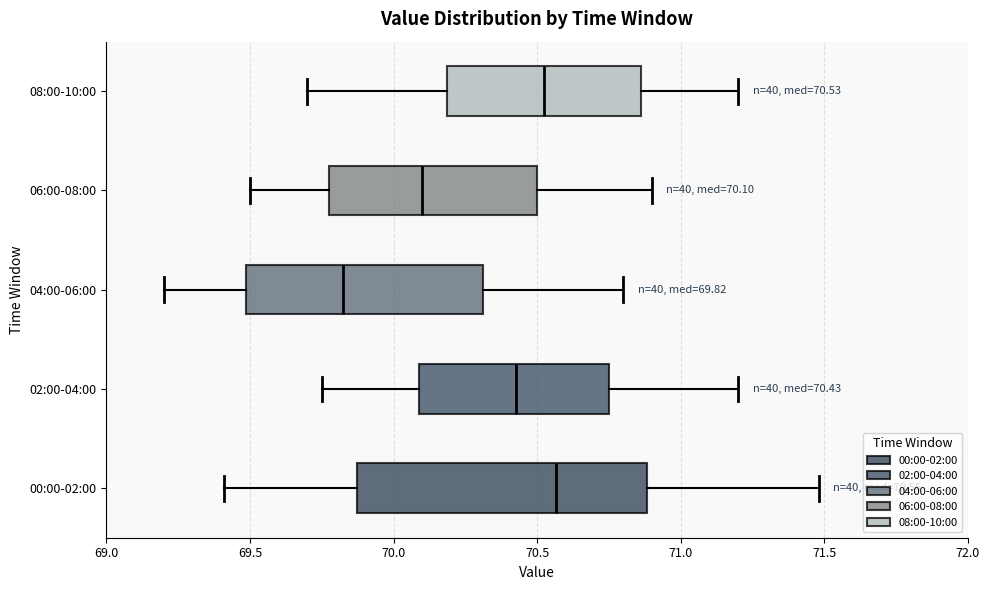

Comparing the boxes themselves (not the whiskers), which one is the widest?

00:00-02:00